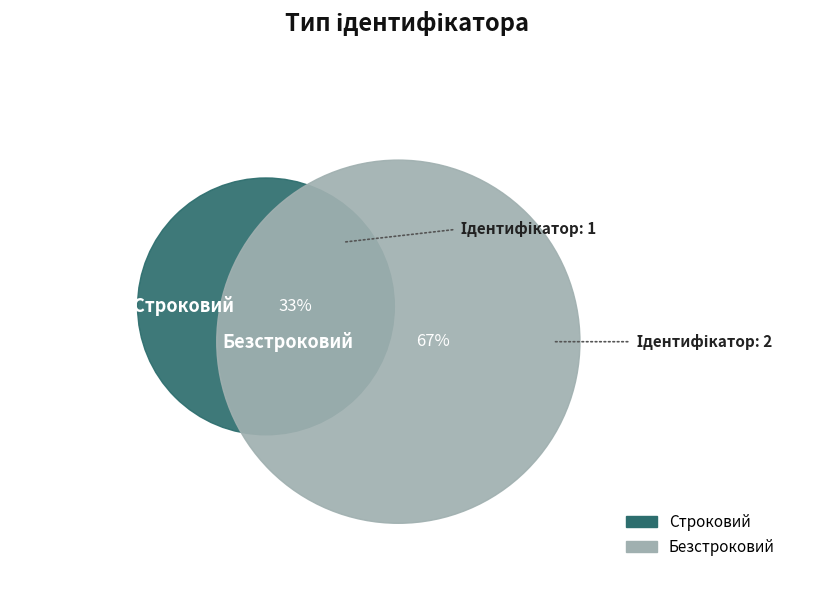

What is the ratio of the value at Строковий to the value at Безстроковий?

0.5